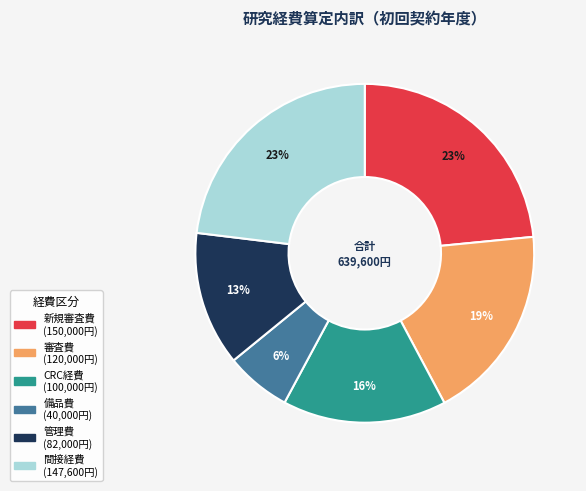

True or false: CRC経費 accounts for 8% of the total.

False